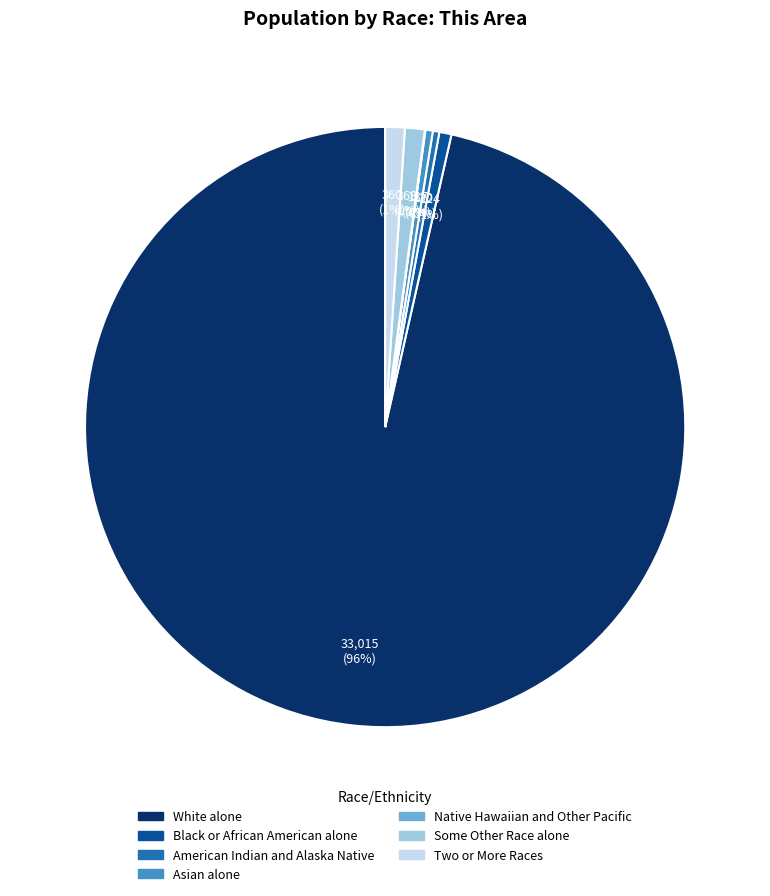

To the nearest percent, what is the difference between the American Indian and Alaska Native and Two or More Races slice percentages?

1%